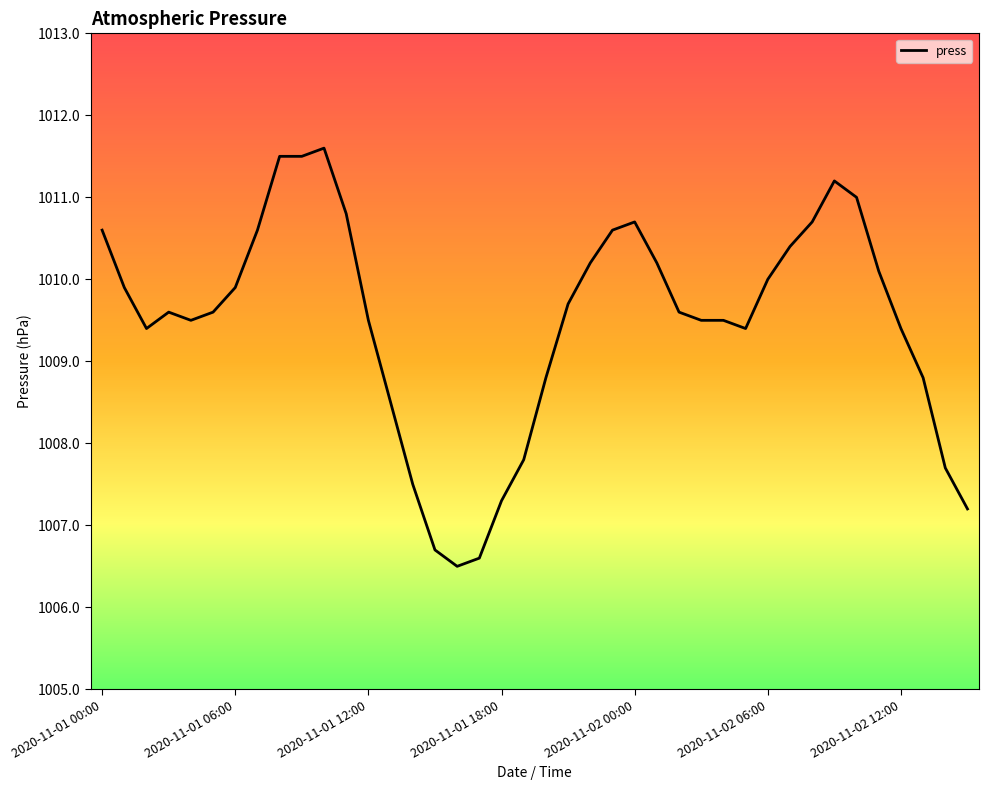

What is the difference between the second highest and second lowest values?

4.9